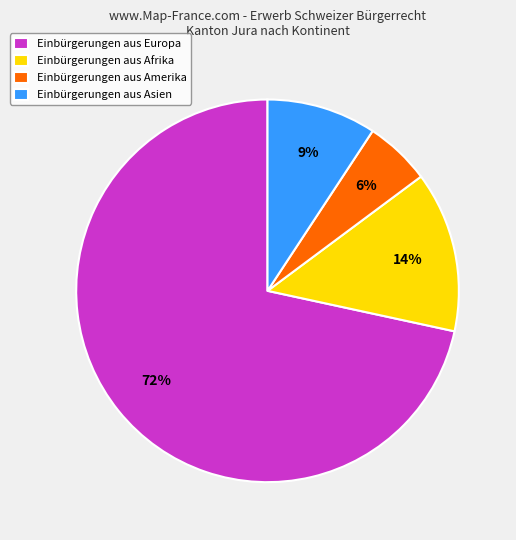

Count the number of slices in the pie.

4